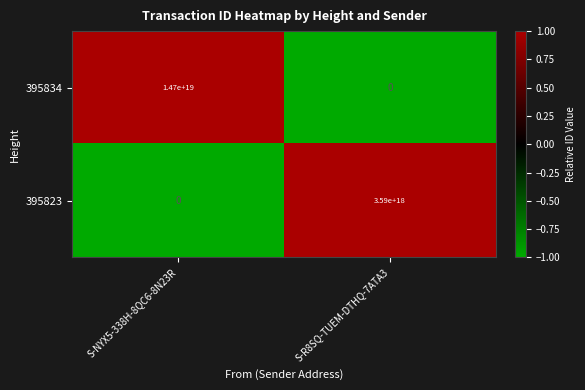

The 395823 series shows 0 at S-NYX5-338H-8QC6-8N23R. True or false?

True